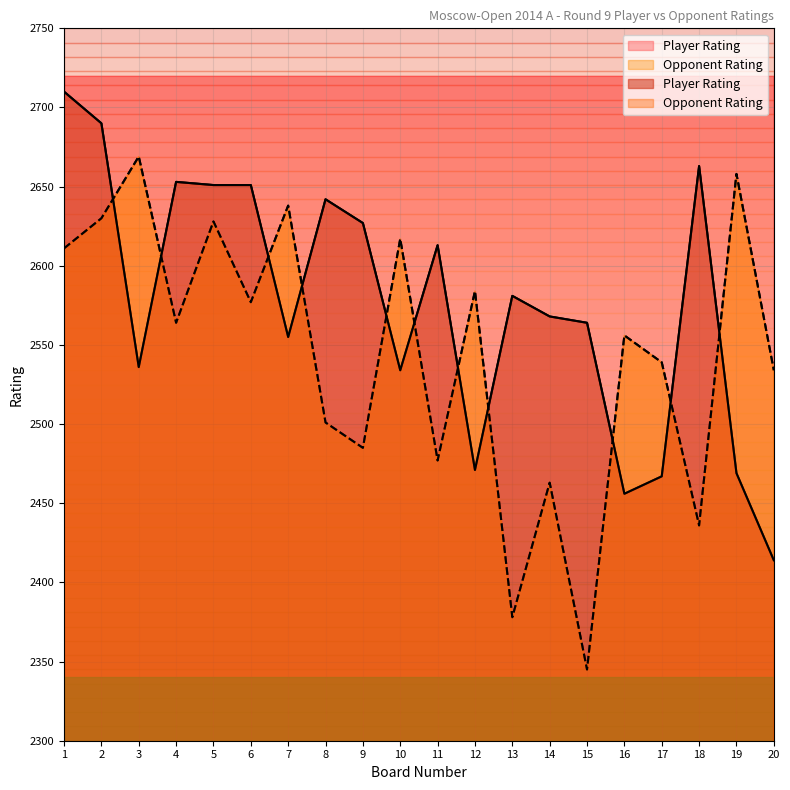

Between 14 and 18, which is larger?

18